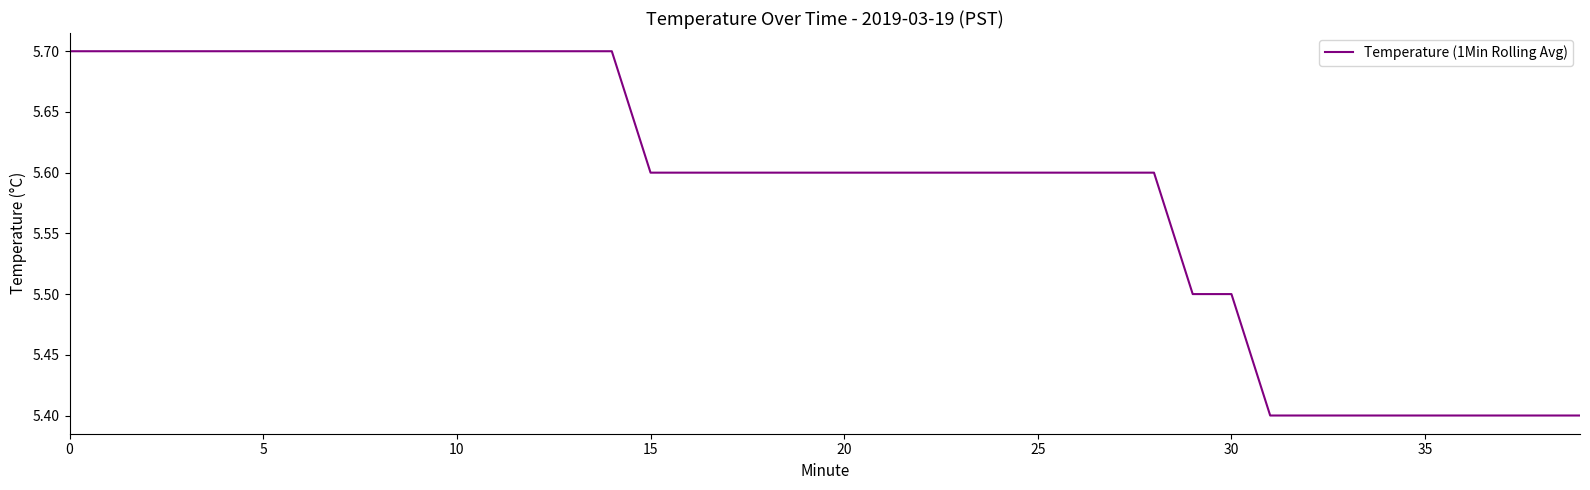

What is the difference between the maximum and minimum values?

0.3